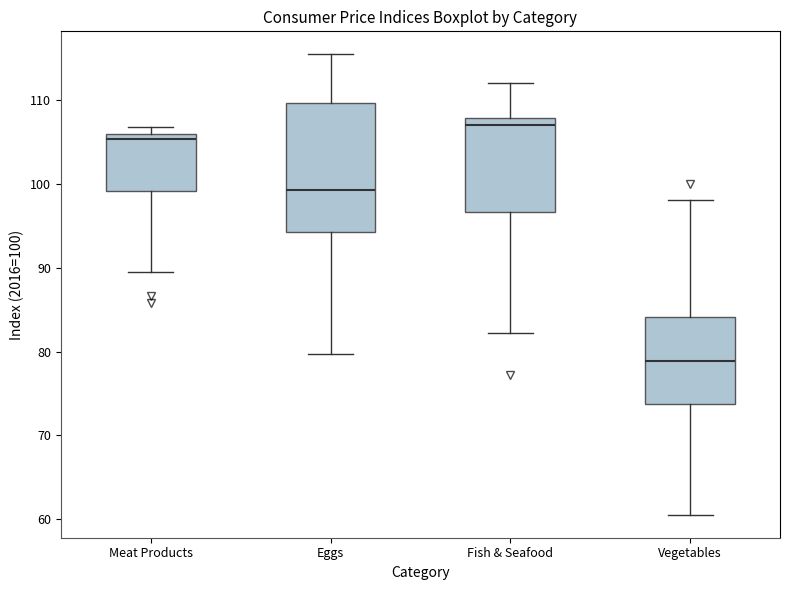

Where does the lower whisker of the box for Vegetables end on the y-axis? The values are not printed on the chart, so give them approximately, as read against the axis.

61